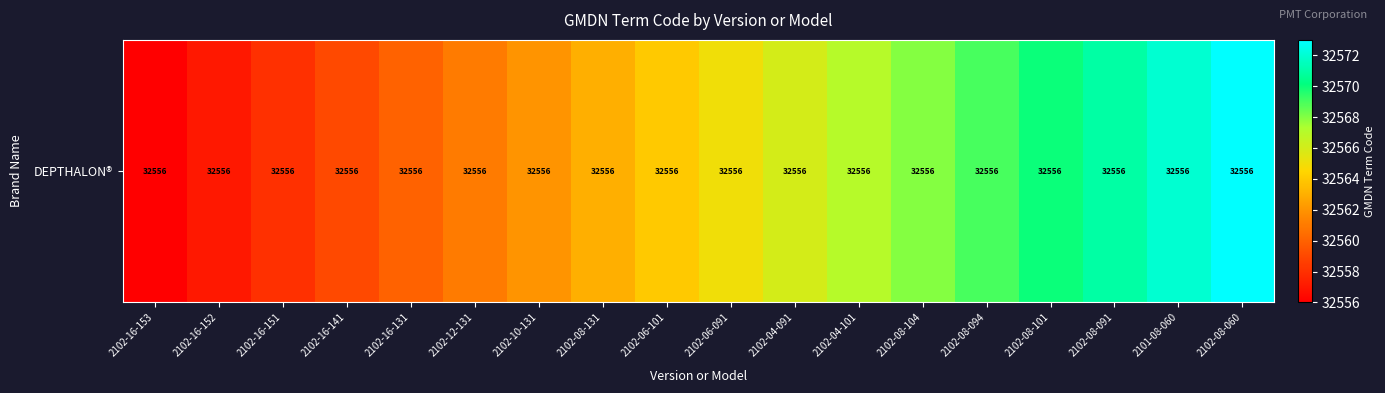

How many data points are above 32565?

8